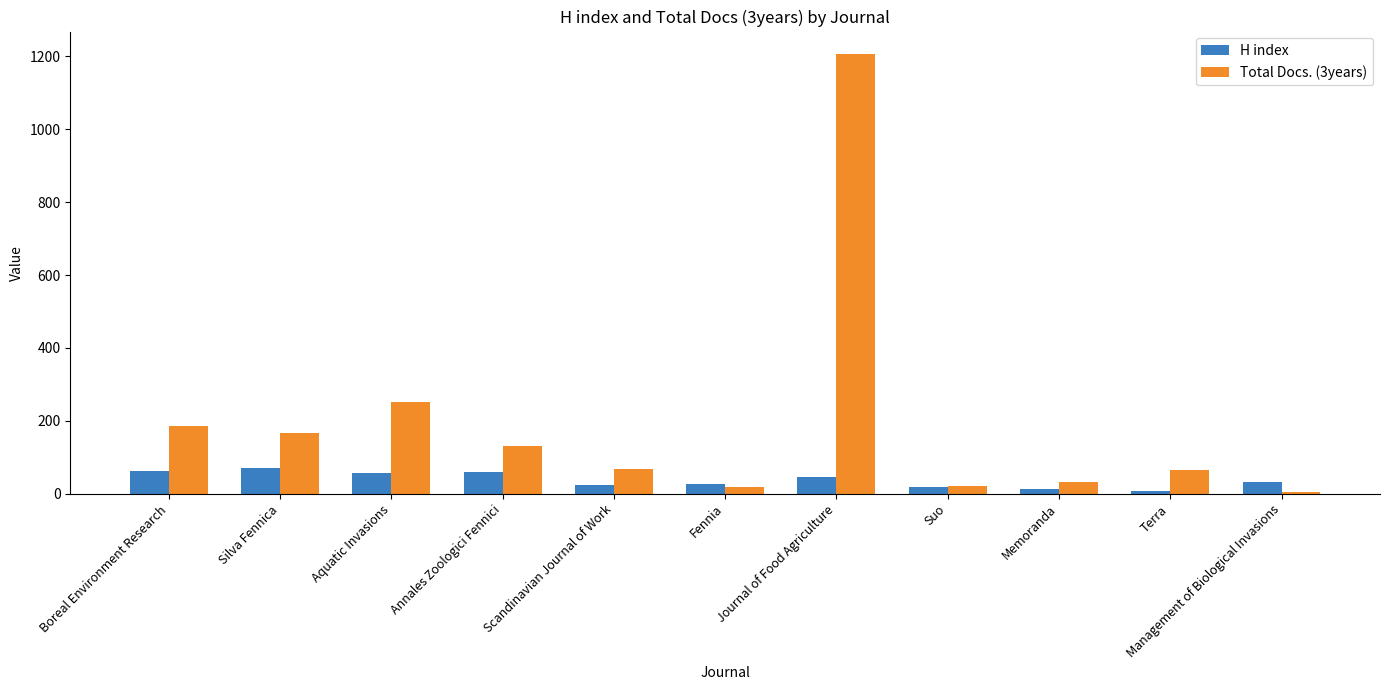

What is the sum of all H index values?

421